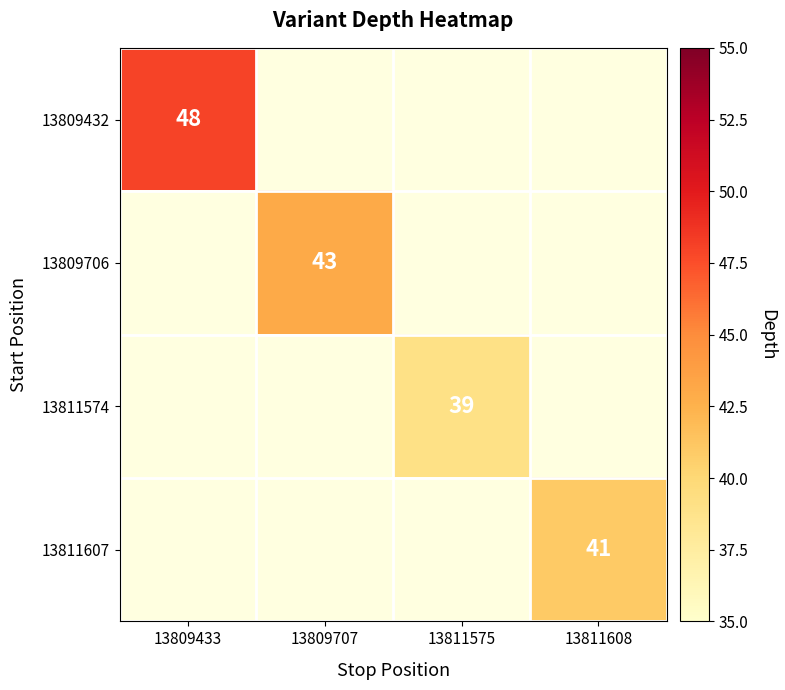

True or false: 13809432 has a value of 18 at 13809433.

False